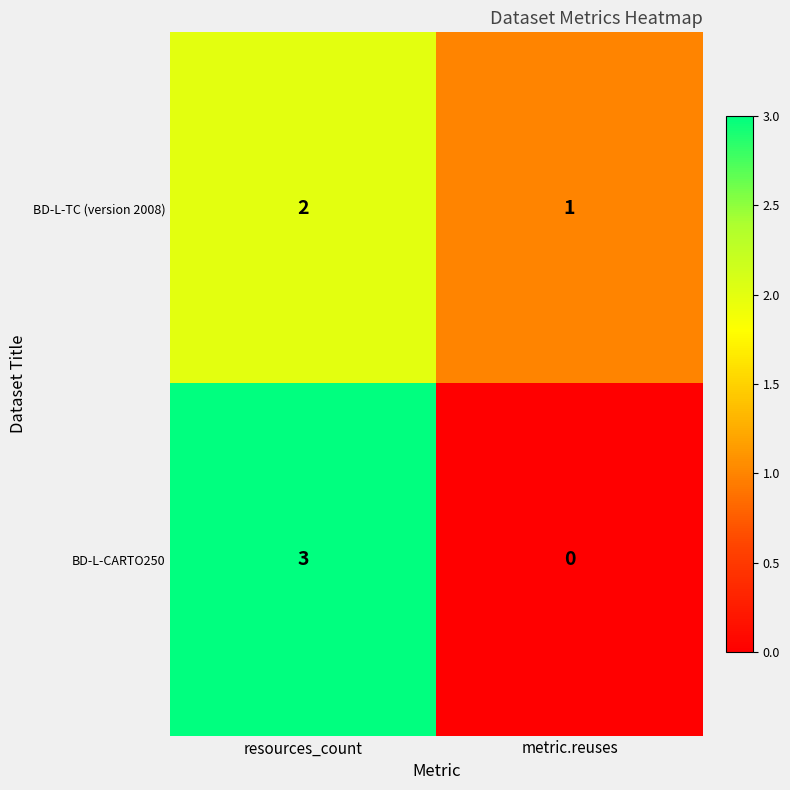

What value does the BD-L-CARTO250 series have at resources_count?

3